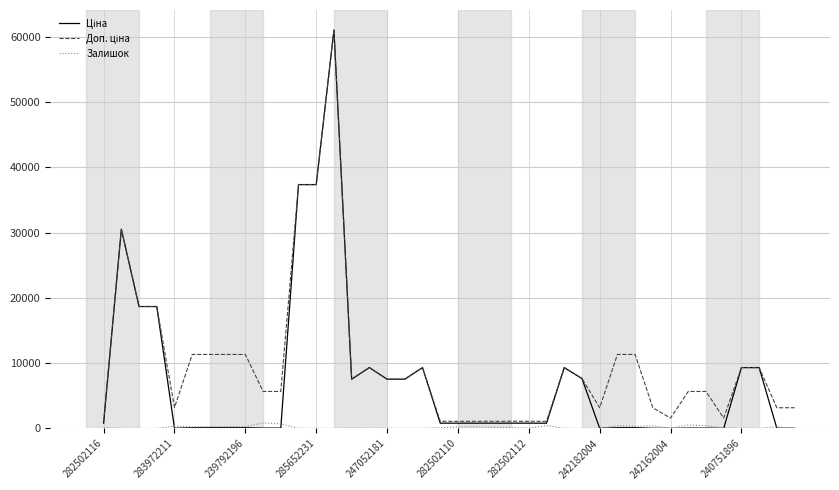

What is the maximum value shown in the chart?

61024.7